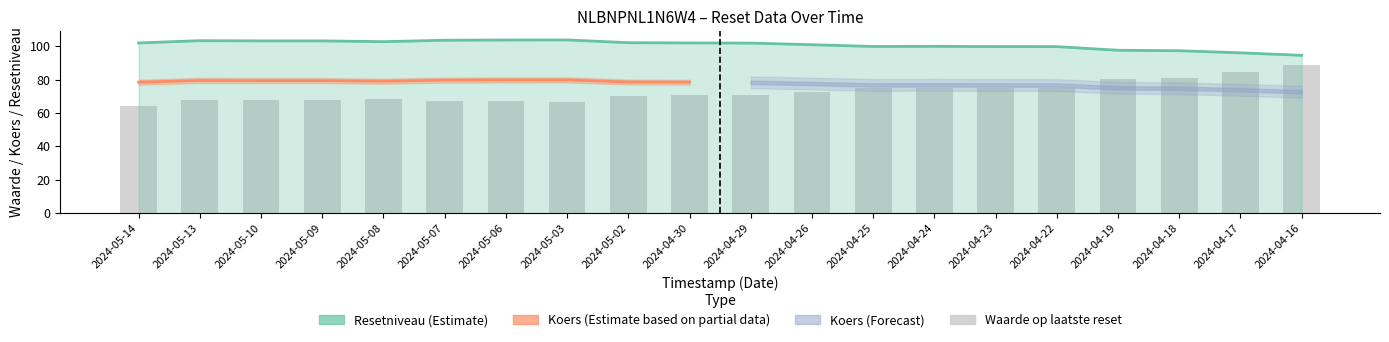

Does the chart contain any negative values?

No